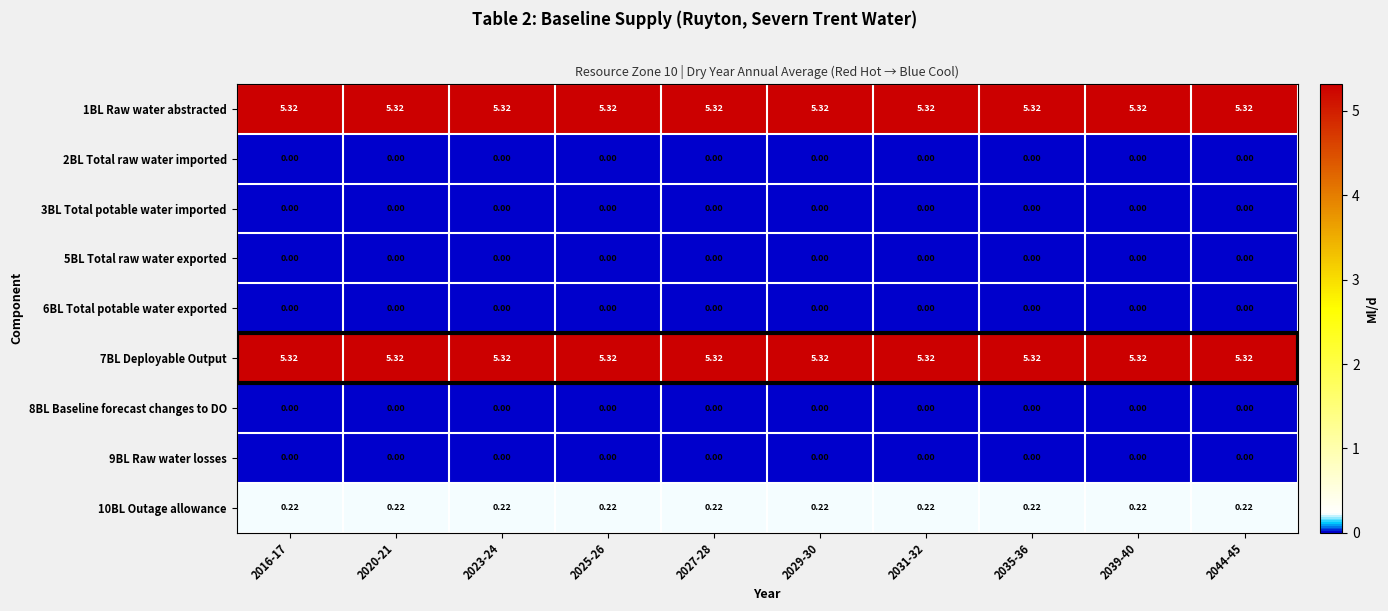

Is the value of 10BL Outage allowance at 2039-40 greater than the value of 7BL Deployable Output at 2039-40?

No